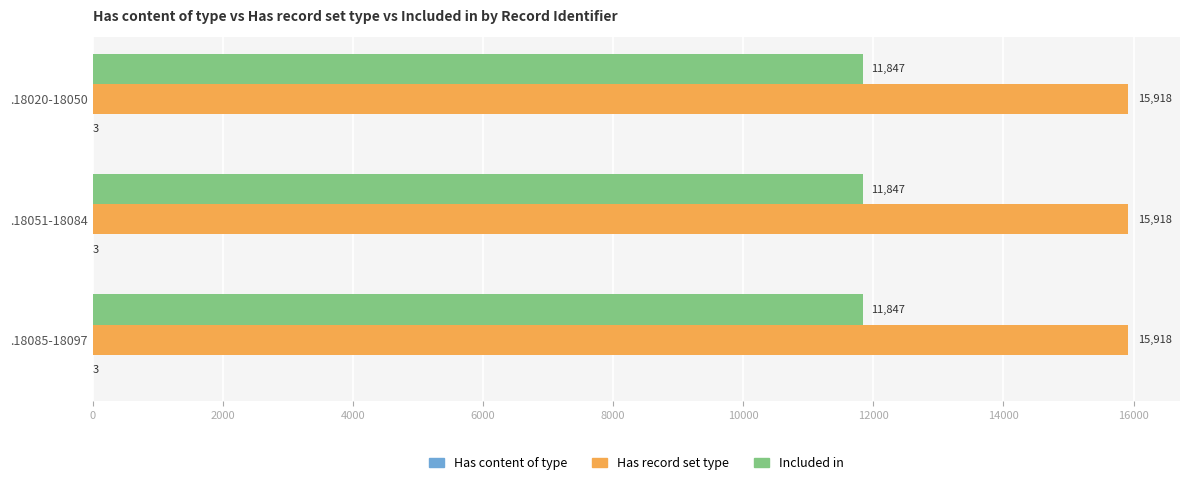

True or false: Has record set type has a value of 9853 at .18085-18097.

False